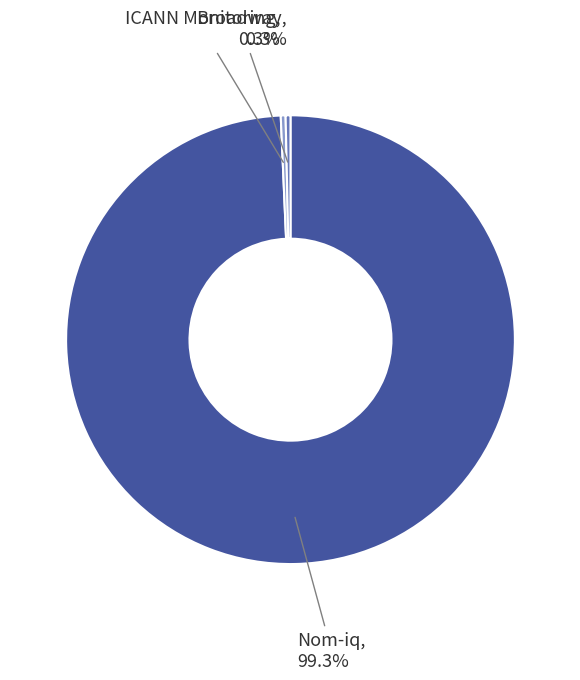

Does any single category account for the majority?

Yes